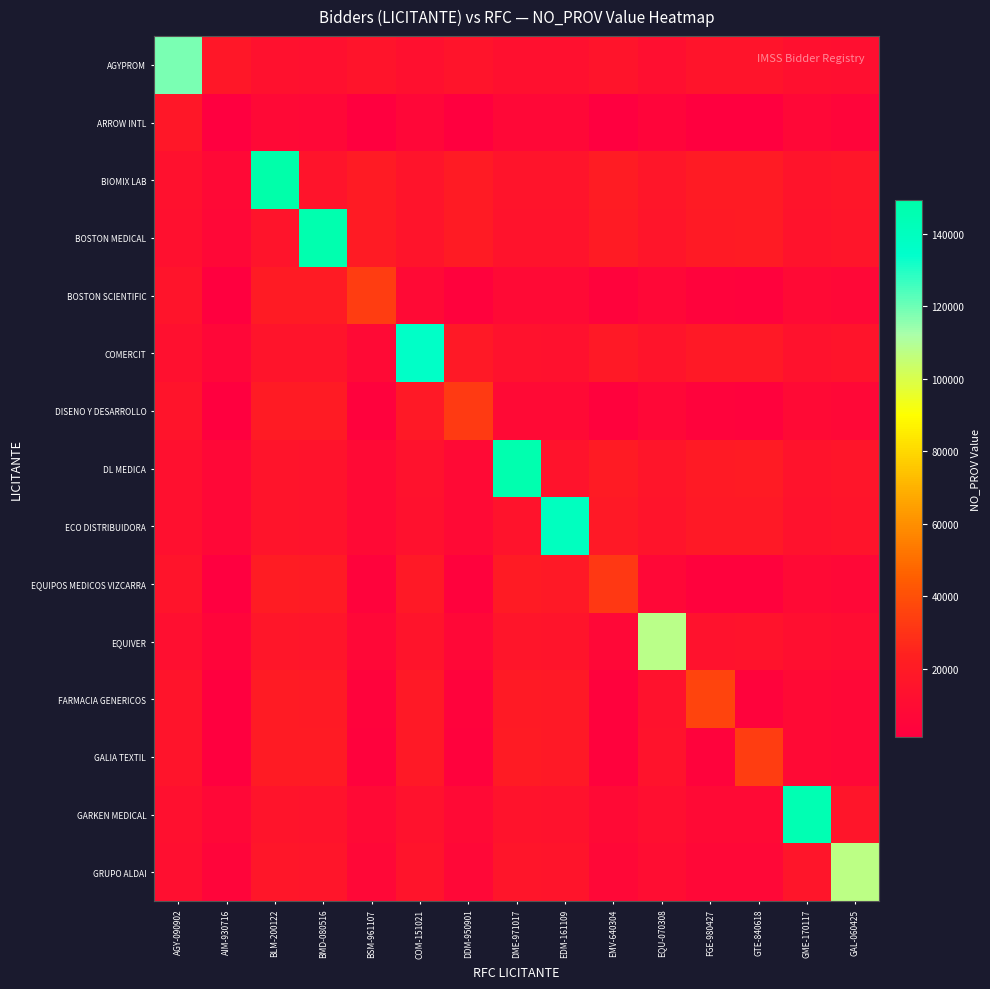

What is the maximum value shown in the chart?

149315.0